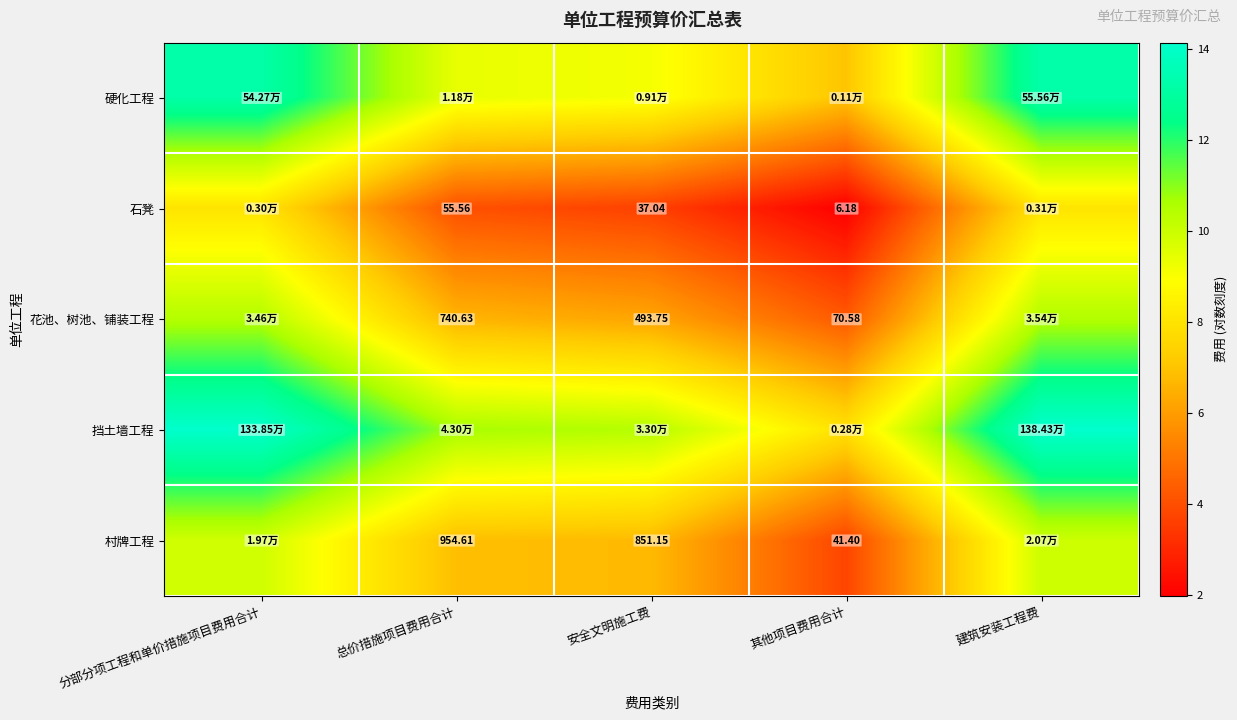

Is the value of 花池、树池、铺装工程 at 其他项目费用合计 greater than the value of 村牌工程 at 总价措施项目费用合计?

No